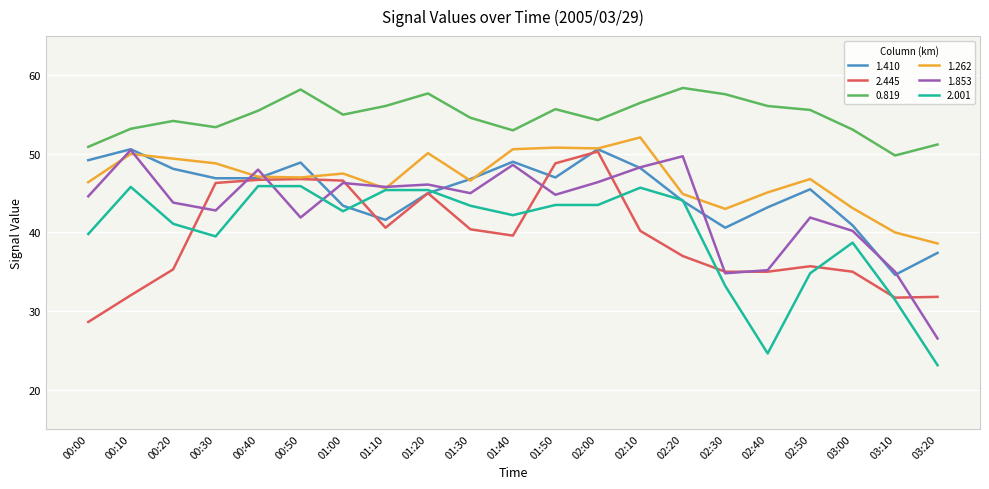

Does the chart have visible grid lines?

Yes